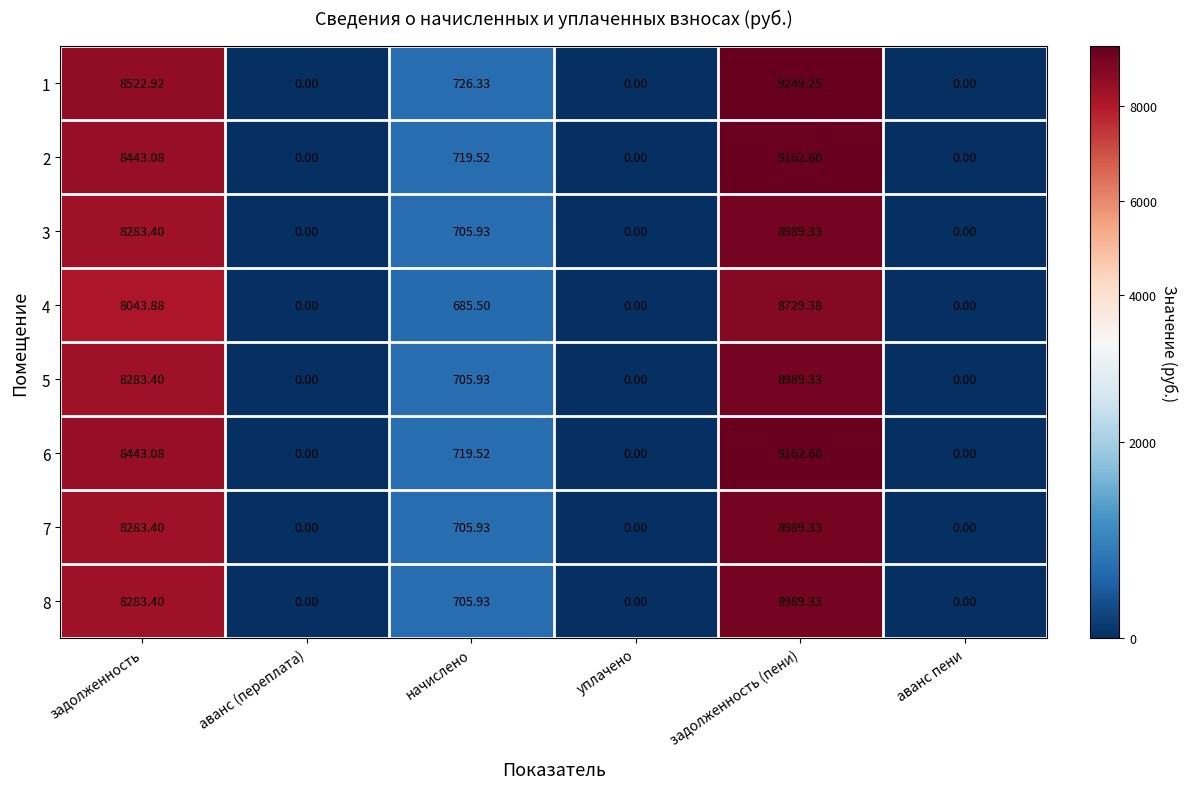

How many series are shown in this chart?

8